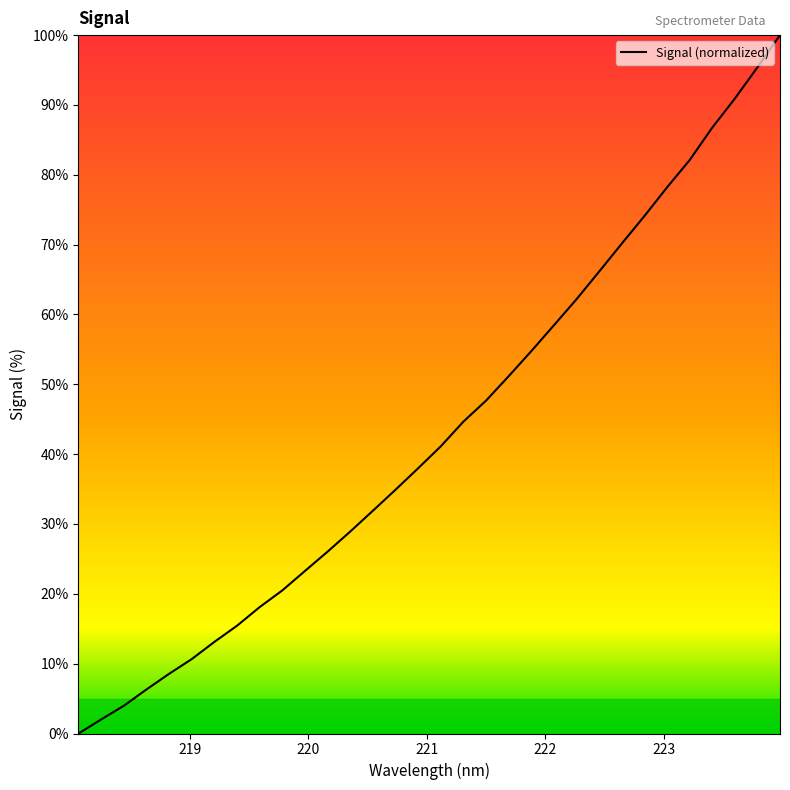

What is the difference between the maximum and minimum values?

100.0